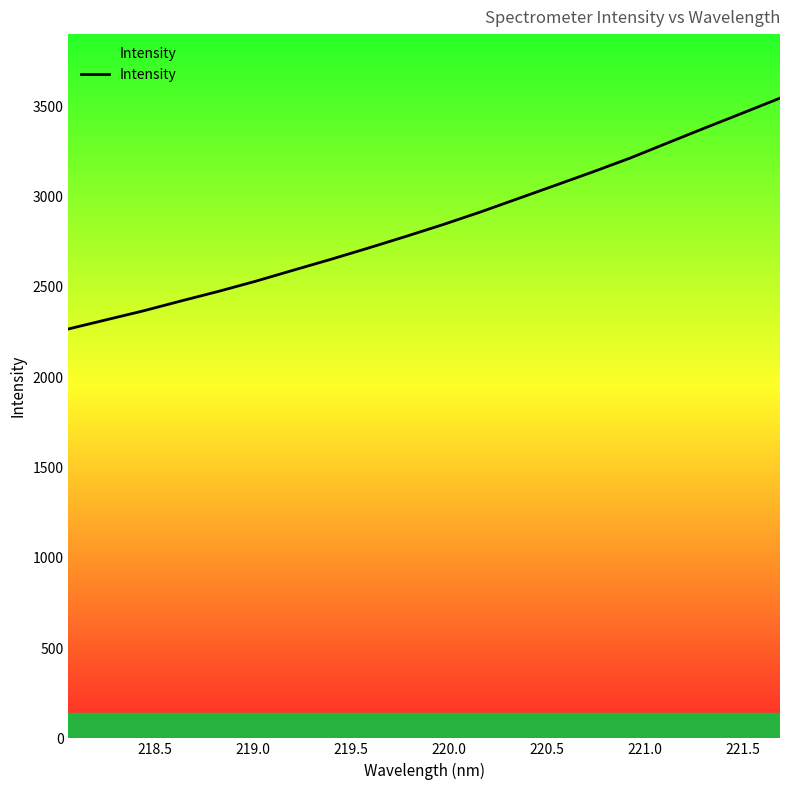

What is the minimum value shown in the chart?

2267.6